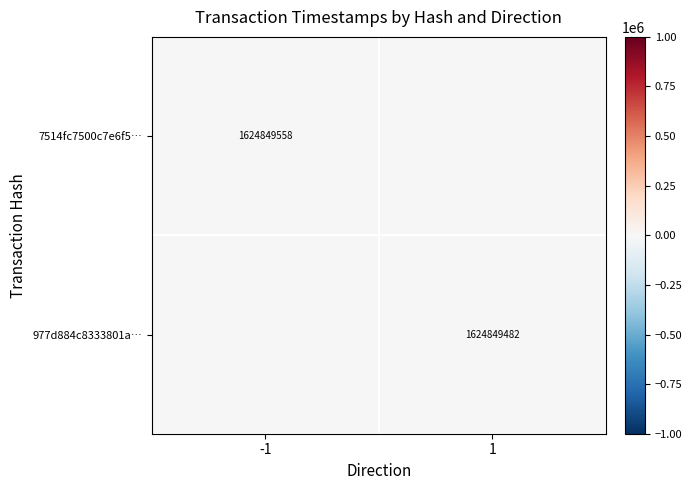

The value of 7514fc7500c7e6f5… at 1 is 0. True or false?

True